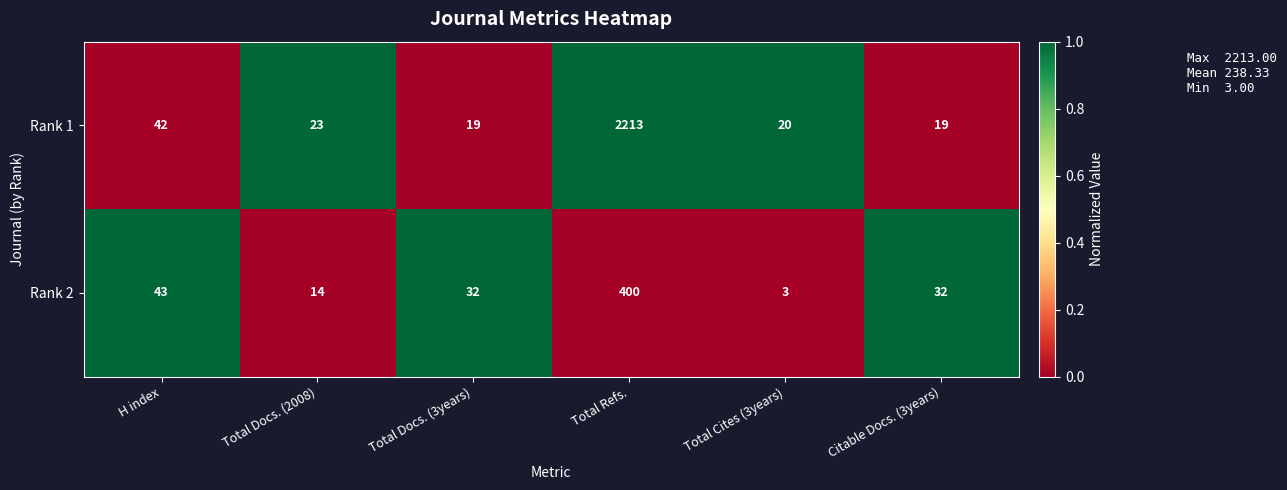

Reading left to right, transcribe all the data shown in this chart.

Rank 1: H index=42	Total Docs. (2008)=23	Total Docs. (3years)=19	Total Refs.=2213	Total Cites (3years)=20	Citable Docs. (3years)=19
Rank 2: H index=43	Total Docs. (2008)=14	Total Docs. (3years)=32	Total Refs.=400	Total Cites (3years)=3	Citable Docs. (3years)=32